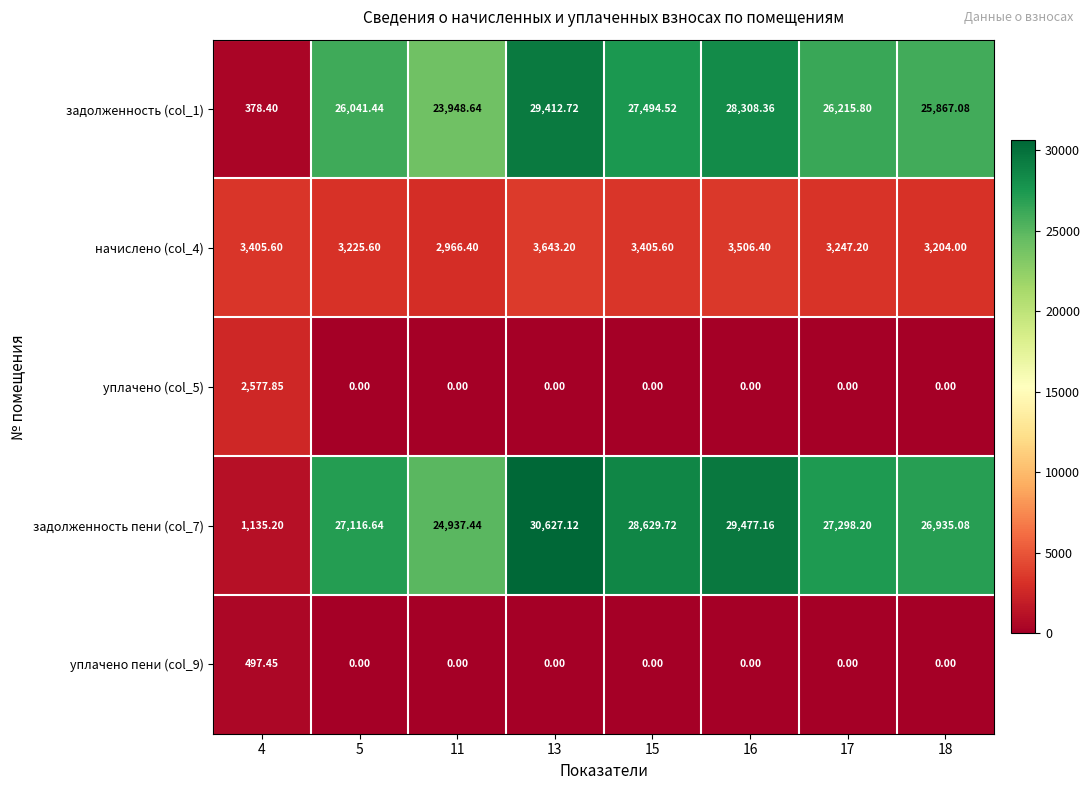

At which category is the sum across all series the highest?

13